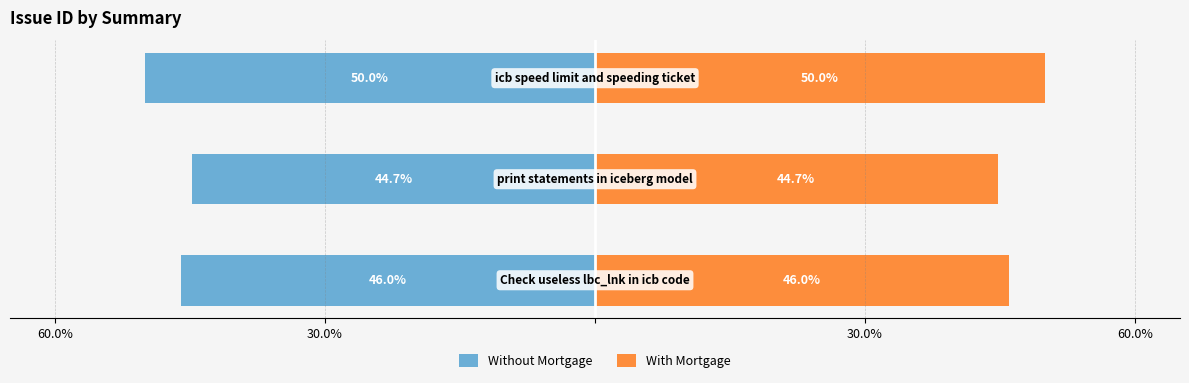

Are the bars grouped side by side (vs. stacked)?

Yes